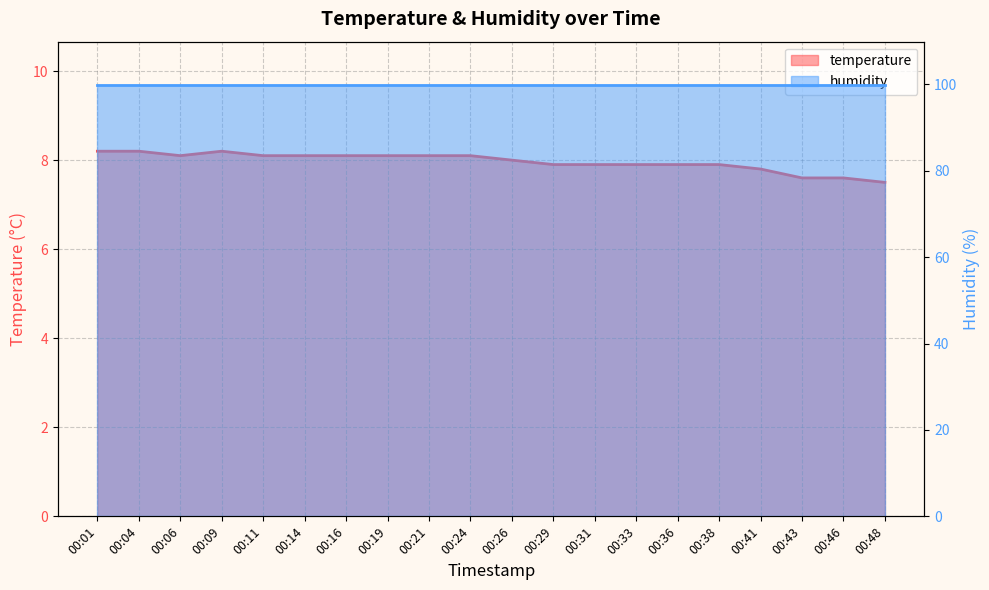

Does the chart have visible grid lines?

Yes